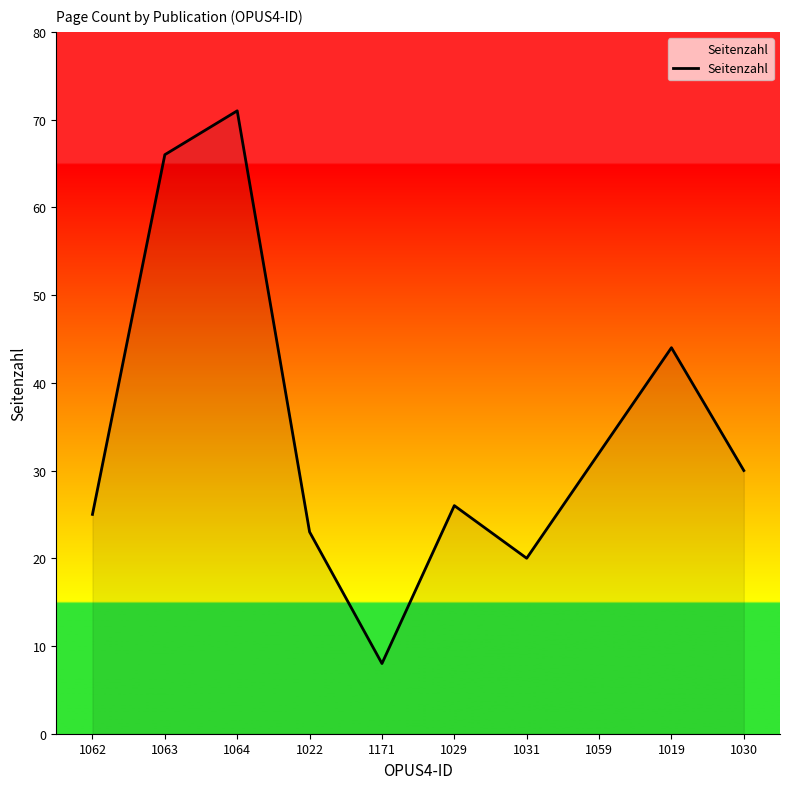

At which category does the data reach its first local valley?

1171